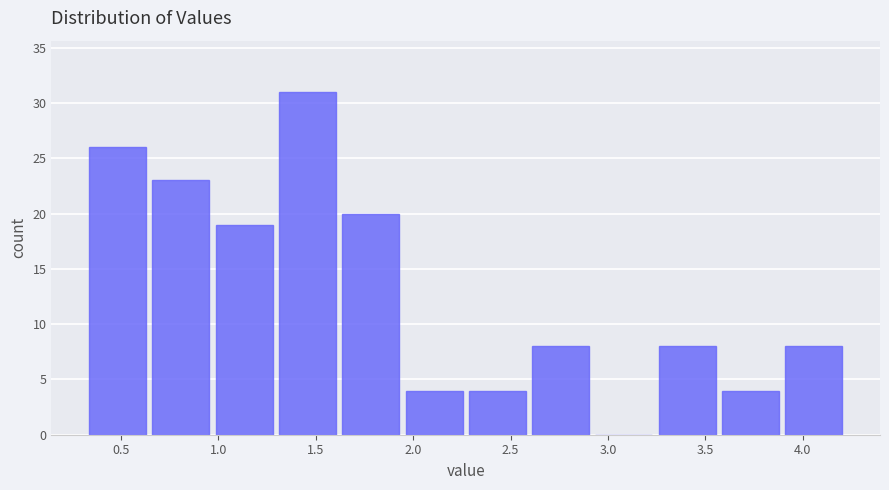

Reading left to right, transcribe this chart: for each bar, give the range it covers on the x-axis and its height. Neither the bar edges nor the heights are printed on the chart, so give them approximately, as read against the axes.

0.320 to 0.645: 26
0.645 to 0.970: 23
0.970 to 1.295: 19
1.295 to 1.620: 31
1.620 to 1.945: 20
1.945 to 2.270: 4
2.270 to 2.595: 4
2.595 to 2.920: 8
2.920 to 3.245: 0
3.245 to 3.570: 8
3.570 to 3.895: 4
3.895 to 4.220: 8